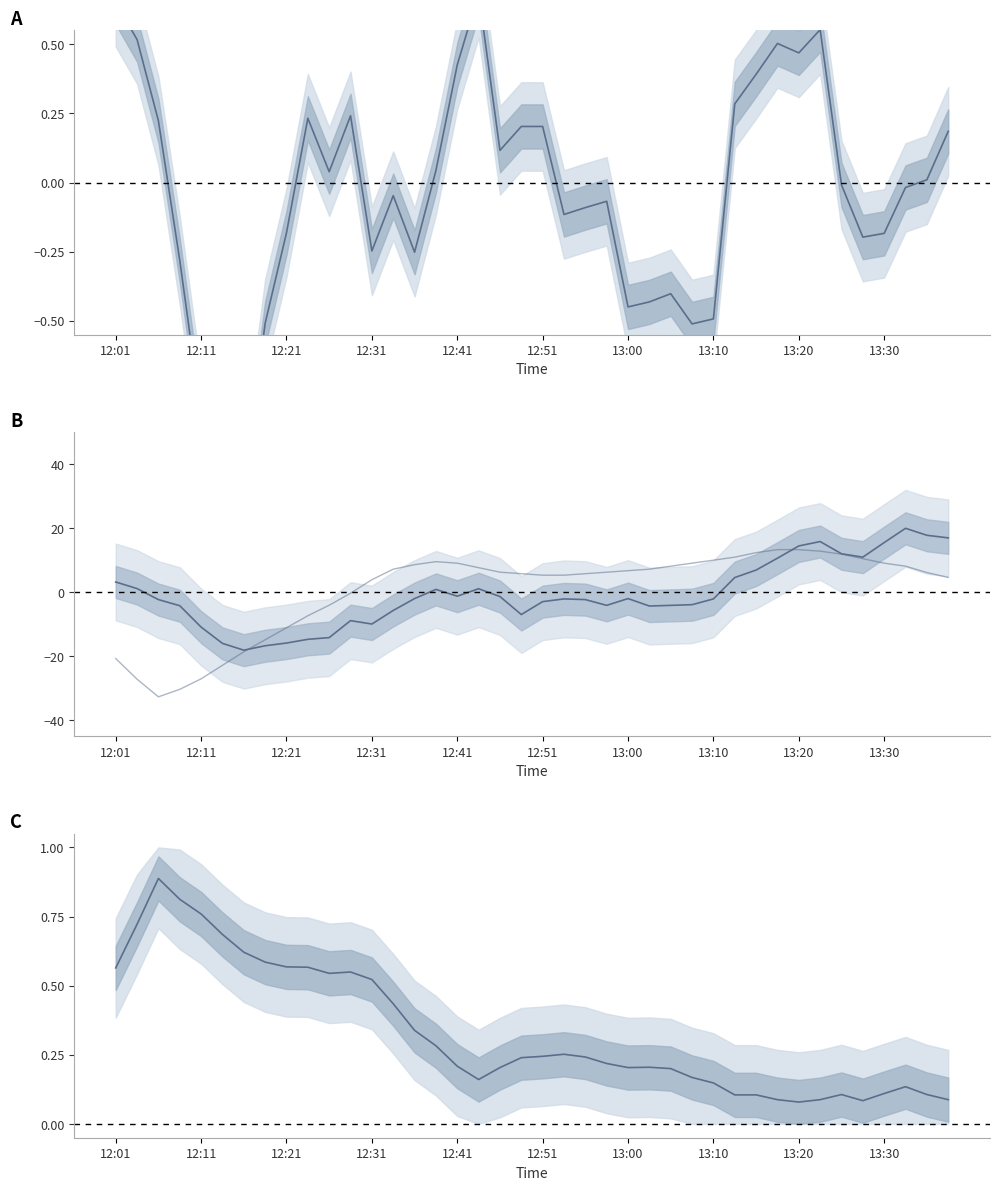

At which category is the sum across all series the highest?

33